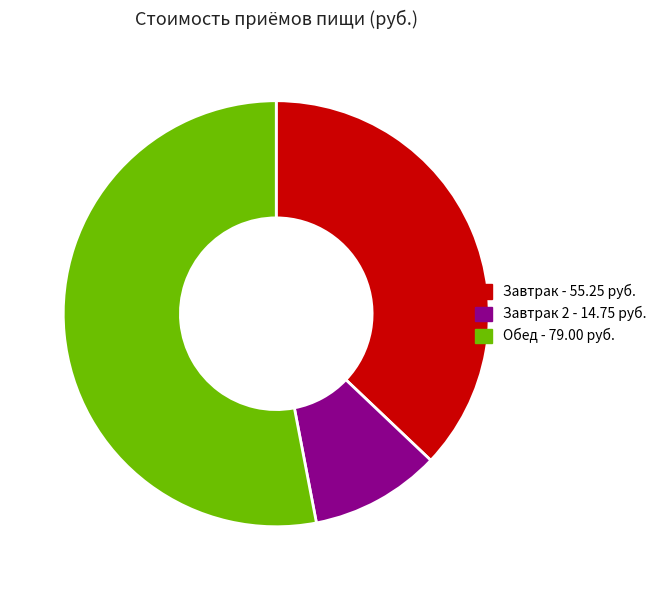

Which has a higher value, Обед - 79.00 руб. or Завтрак 2 - 14.75 руб.?

Обед - 79.00 руб.